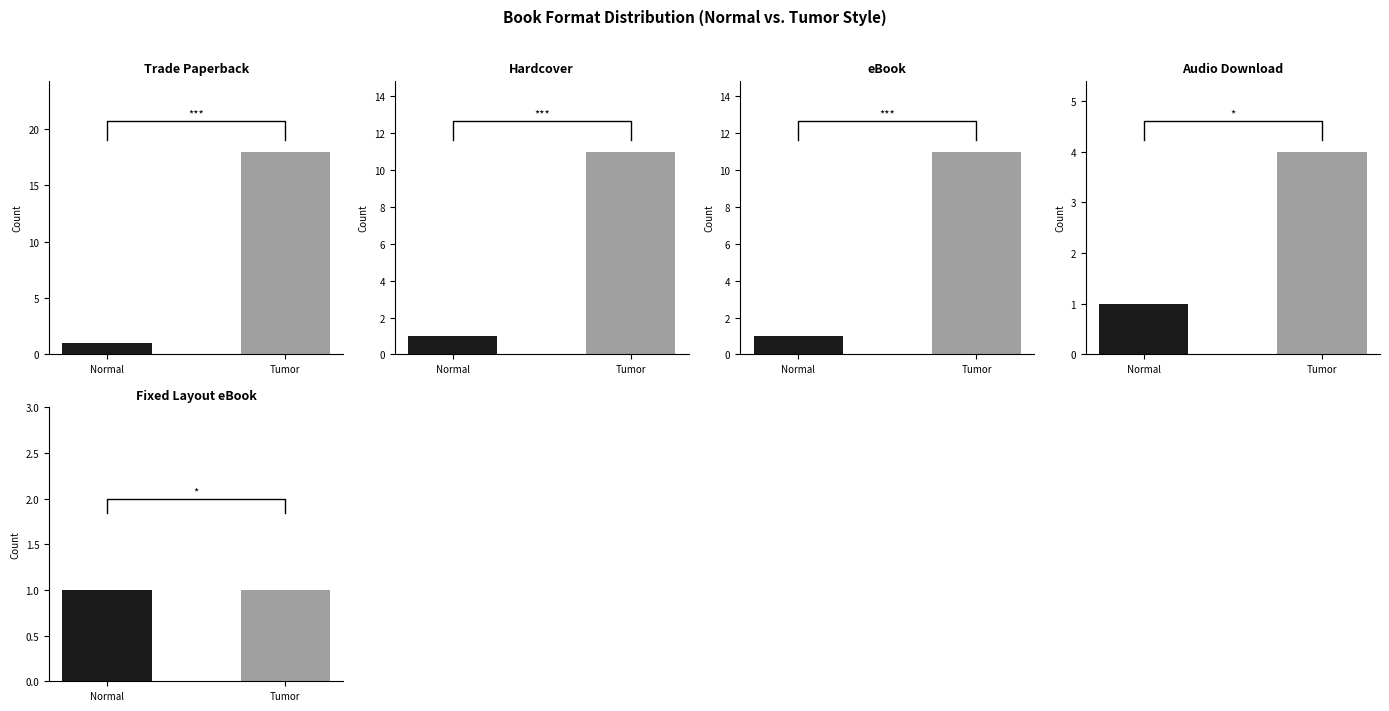

The chart shows a value of 4 at Audio Download. True or false?

True